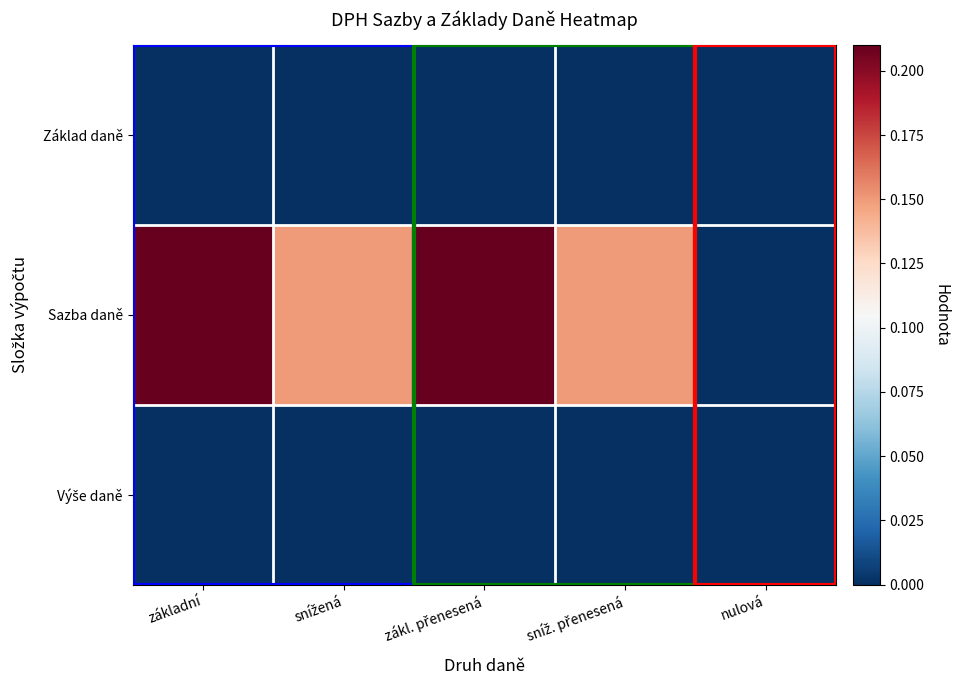

Which series changed the most between základní and nulová?

Sazba daně